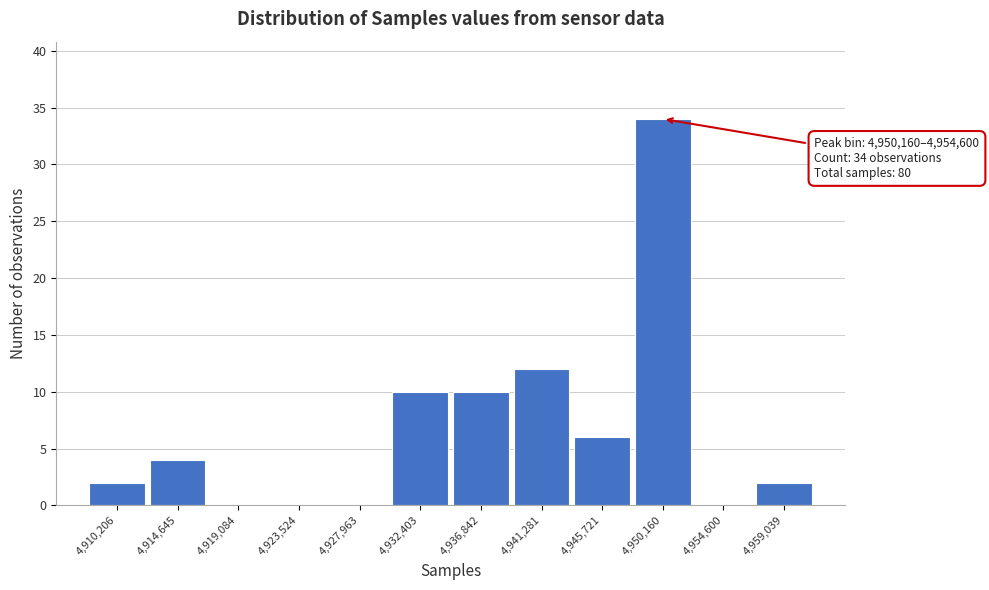

Reading left to right, extract all data points from this chart.

4,910,206=2	4,914,645=4	4,919,084=0	4,923,524=0	4,927,963=0	4,932,403=10	4,936,842=10	4,941,281=12	4,945,721=6	4,950,160=34	4,954,600=0	4,959,039=2